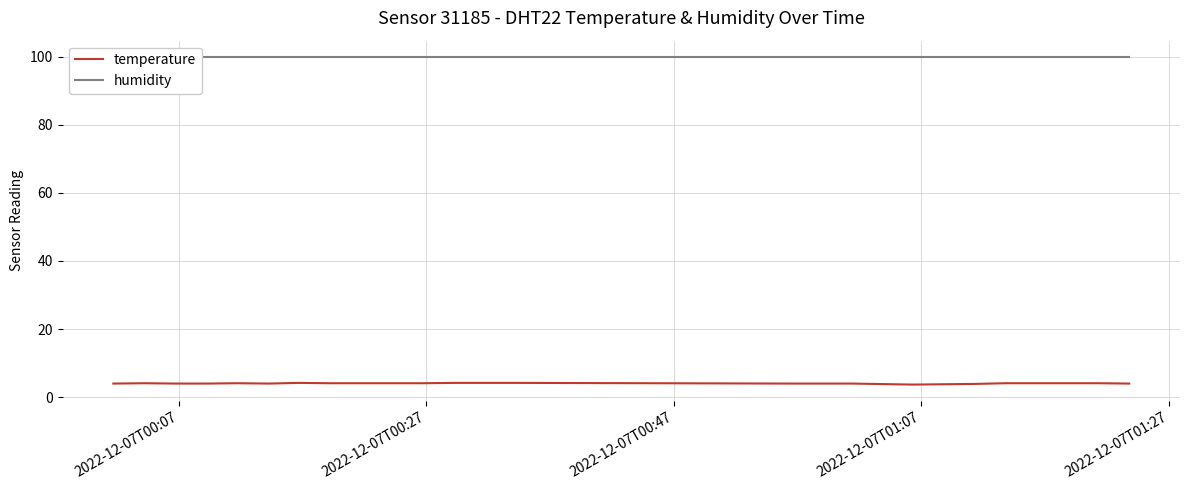

Rank the series by their maximum value, from lowest to highest.

temperature, humidity